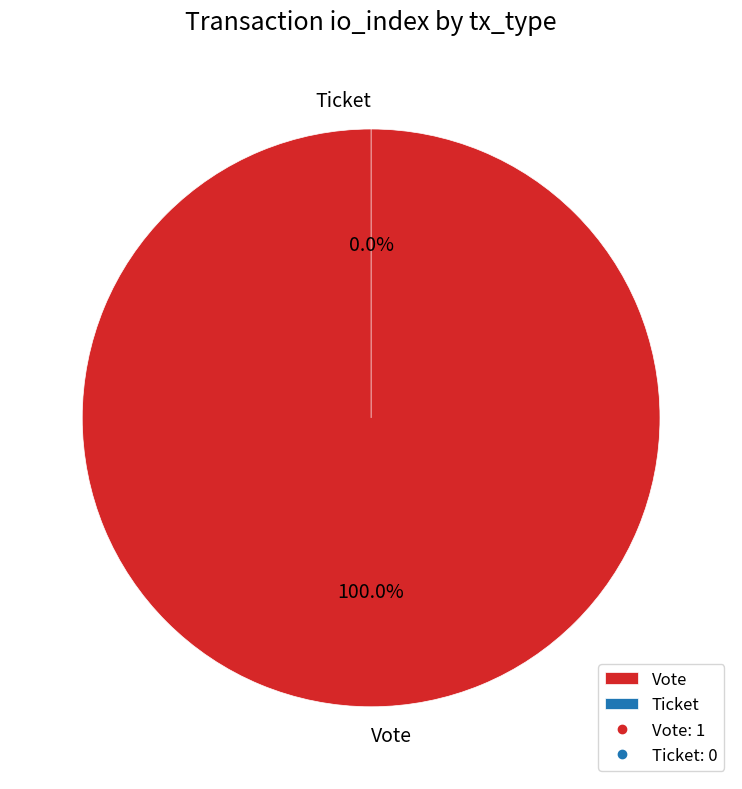

True or false: Vote accounts for 99% of the total.

False